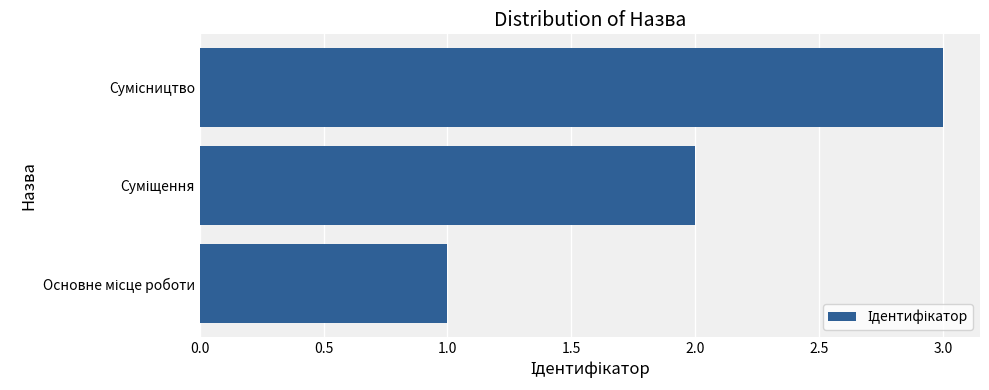

Are the bars horizontal?

Yes